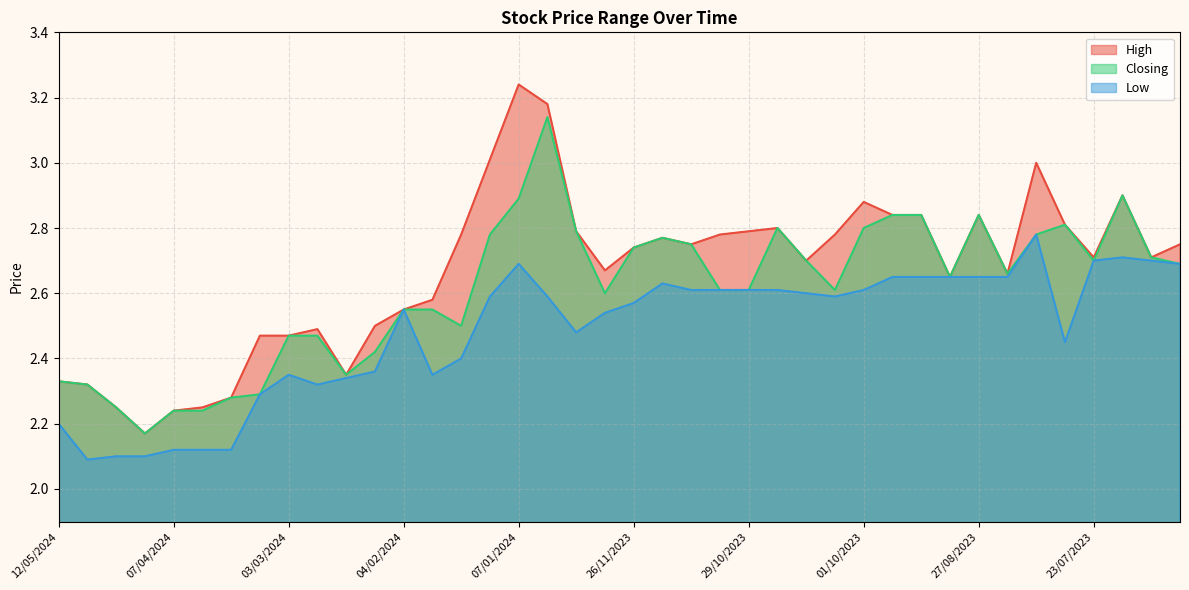

At 11/02/2024, list the series in order from smallest to largest.

Low, Closing, High